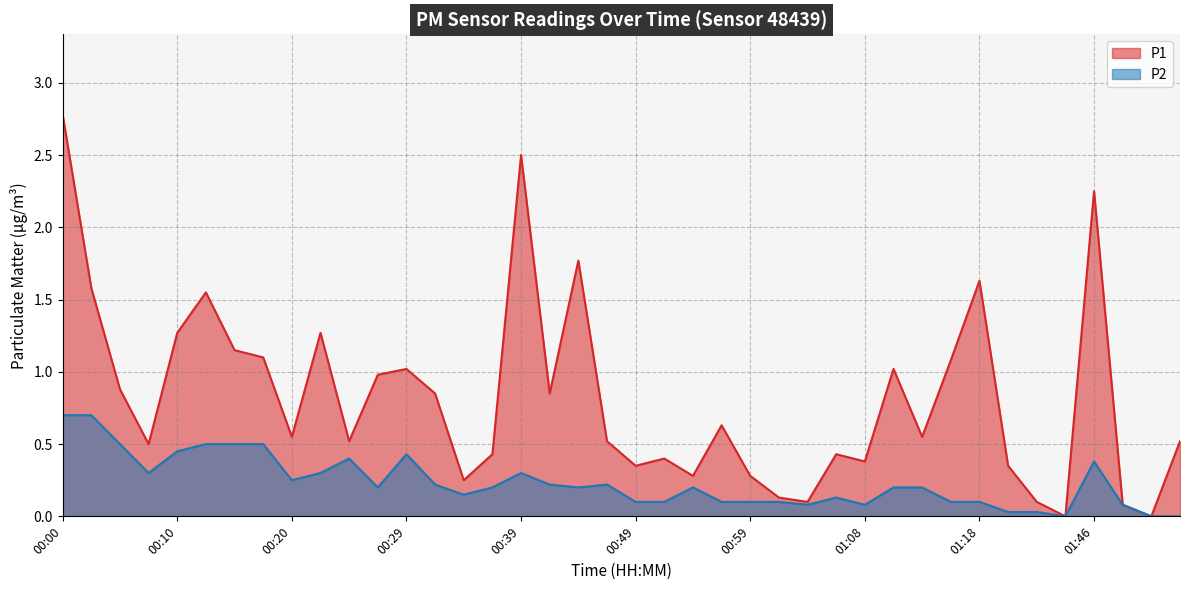

Between 00:44 and 01:38, which series saw the biggest shift?

P1